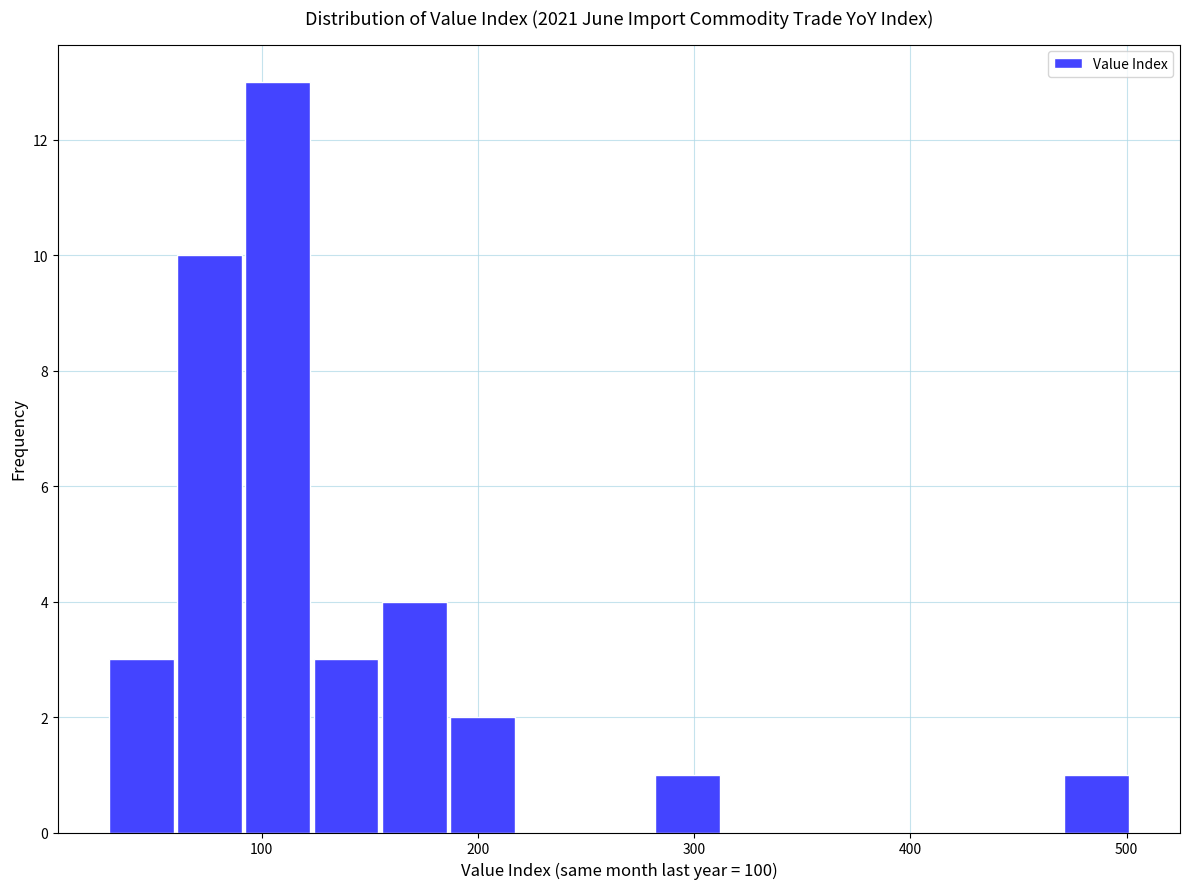

Around what value on the x-axis is the tallest bar? Give the approximate position of its centre, as read against the axis.

110